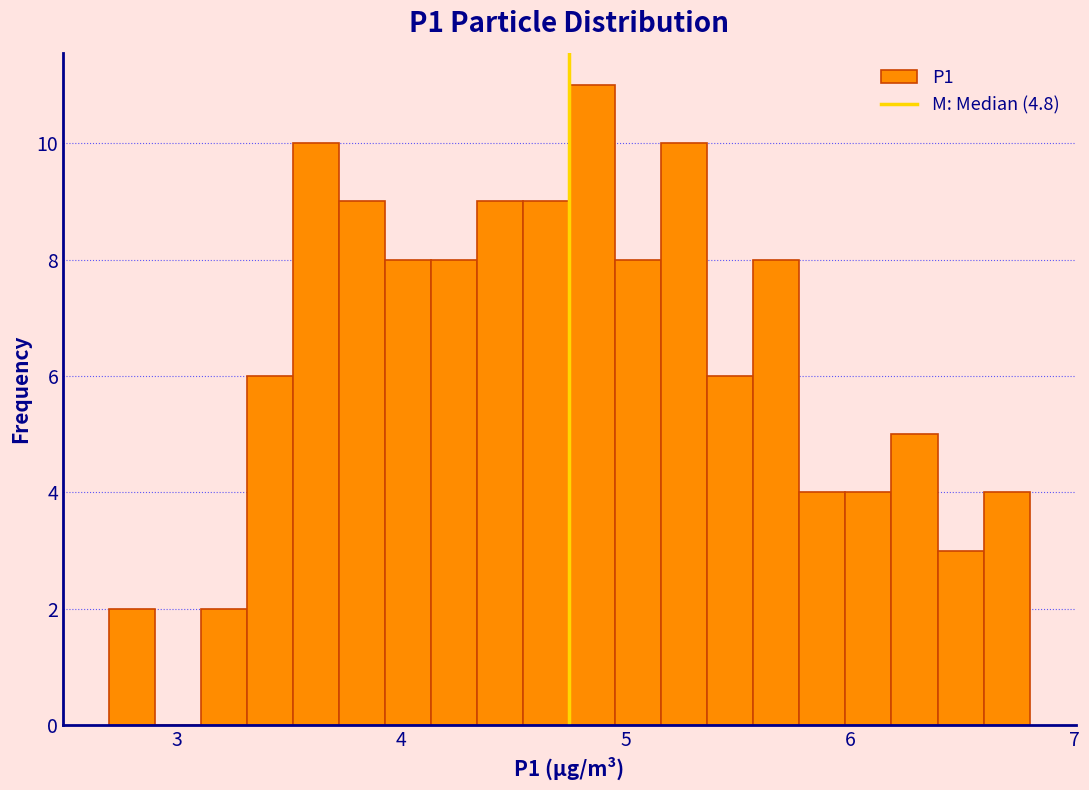

Read against the x-axis, roughly where is the centre of the tallest bar?

4.9